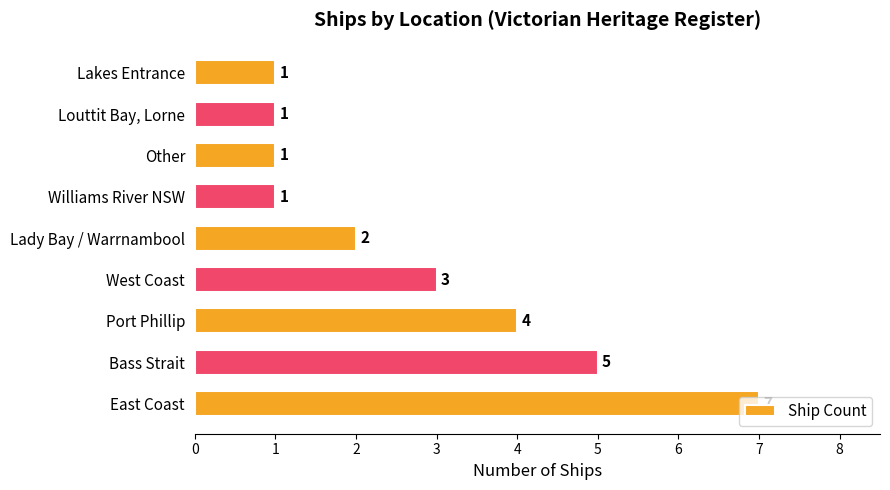

How many values are between 1 and 4?

7